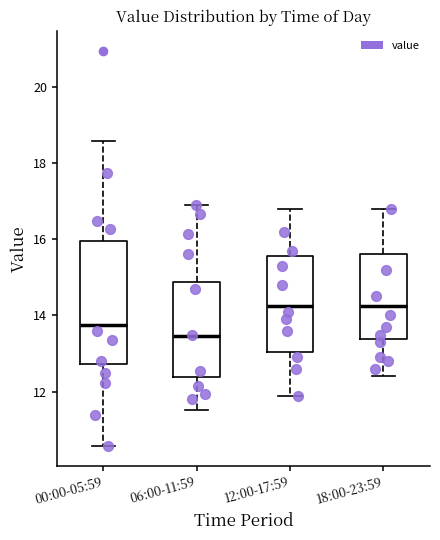

Which box is the tallest, from its lower edge to its upper edge?

00:00-05:59